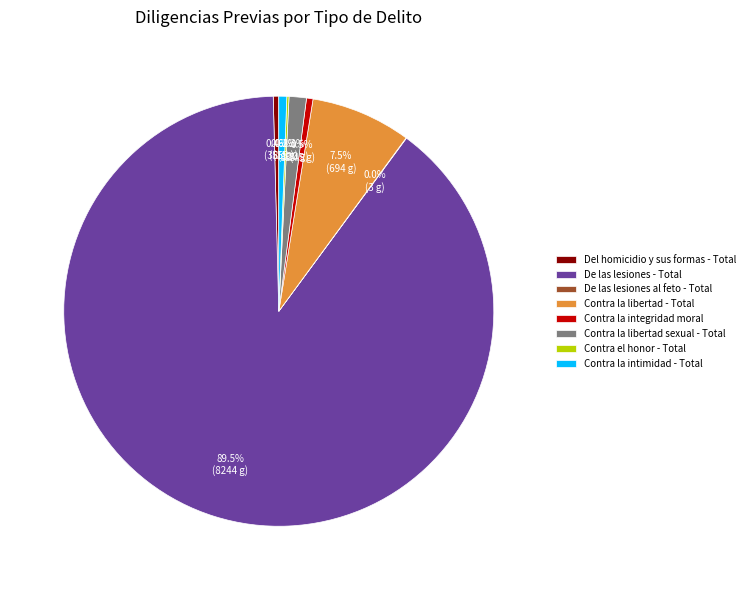

Between De las lesiones - Total and Contra la intimidad - Total, which is larger?

De las lesiones - Total